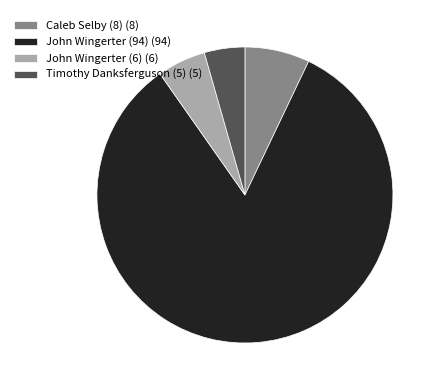

The Caleb Selby (8) slice represents 7% of the pie. True or false?

True